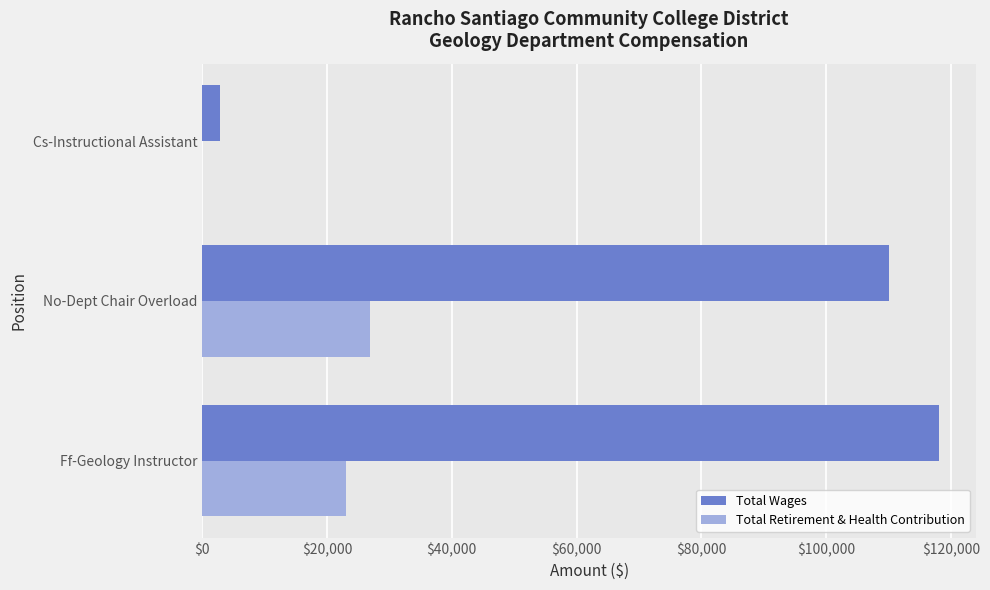

Count the number of data series in this chart.

2